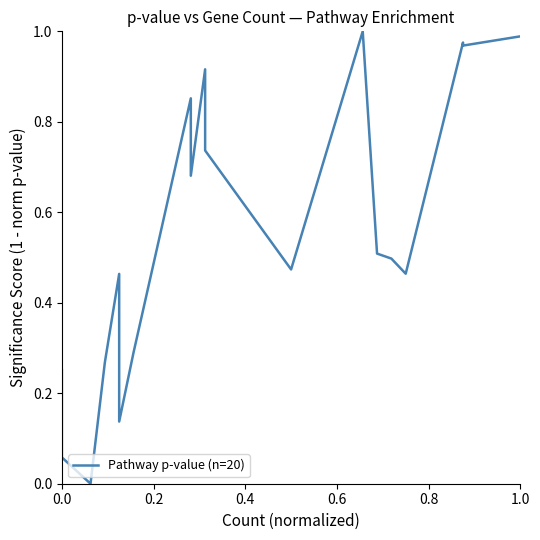

What is the maximum value shown in the chart?

1.0